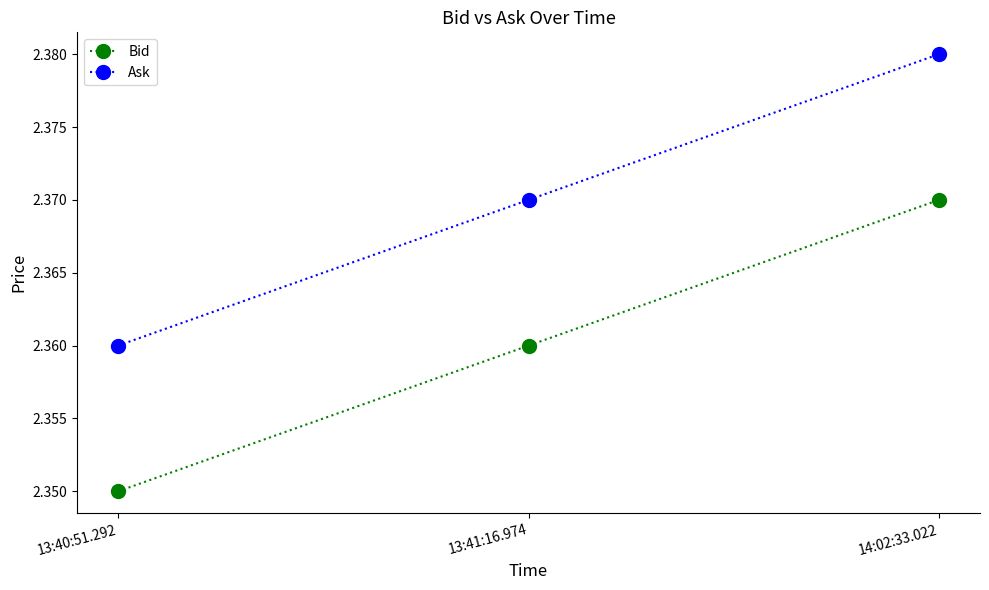

Count the Ask values in the range 2 to 3.

3